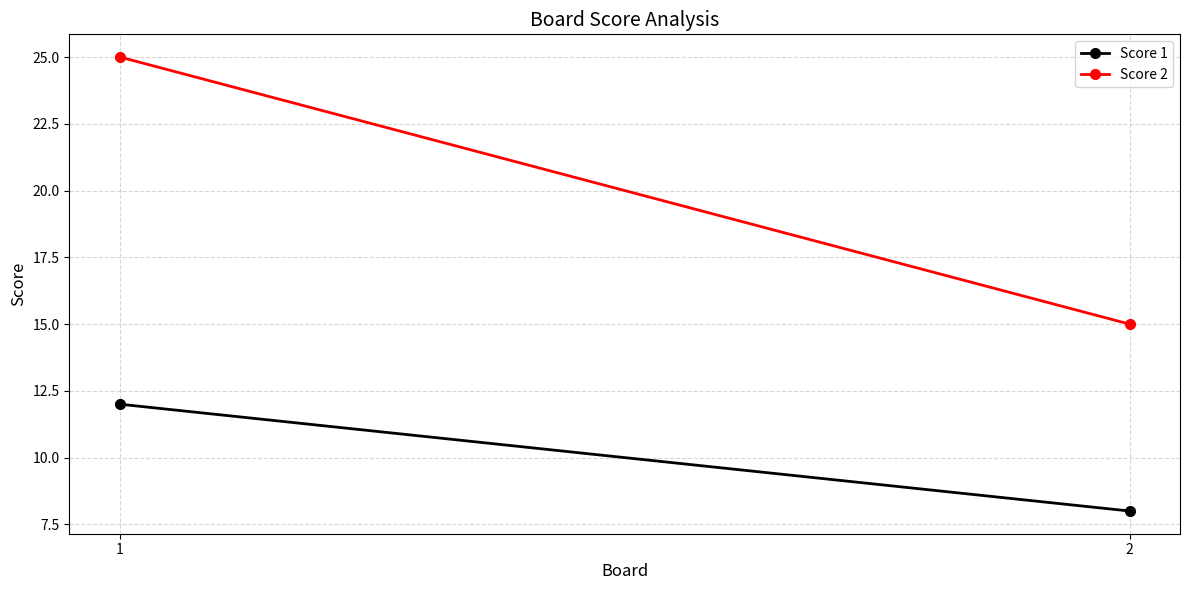

What is the value of the Score 1 point at the 1st from the left?

12